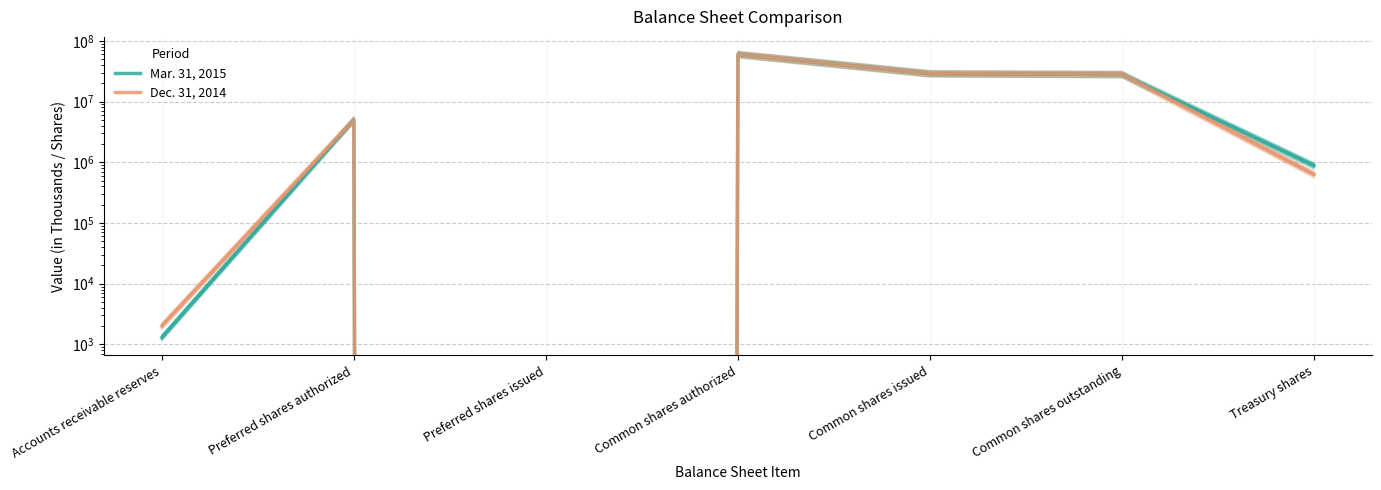

Rank the categories by Dec. 31, 2014 value from lowest to highest.

Preferred shares issued, Accounts receivable reserves, Treasury shares, Preferred shares authorized, Common shares outstanding, Common shares issued, Common shares authorized